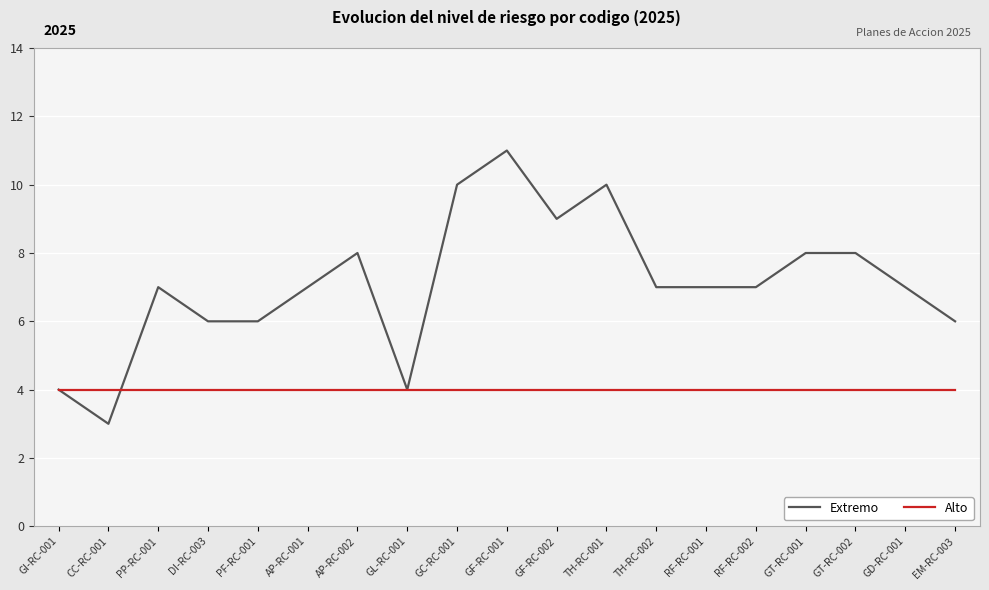

True or false: Alto and Extremo cross at least once.

True